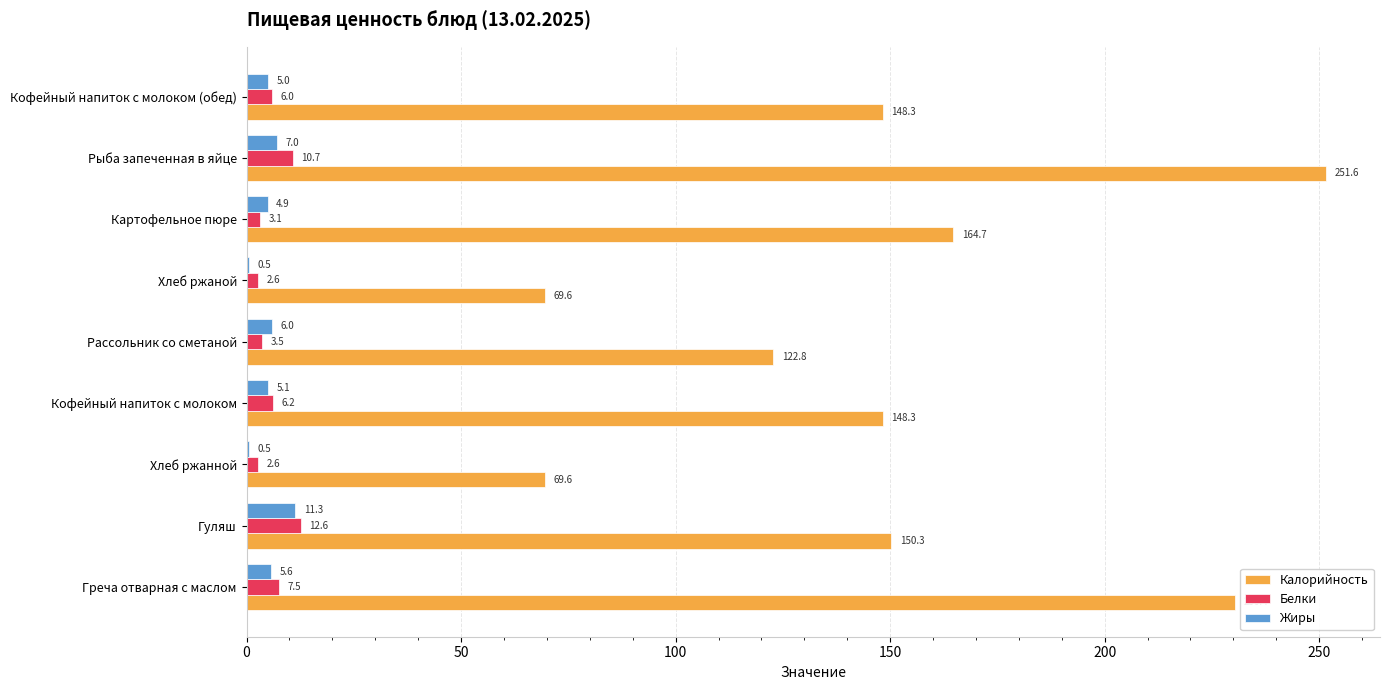

Which series changed the most between Греча отварная с маслом and Кофейный напиток с молоком?

Калорийность